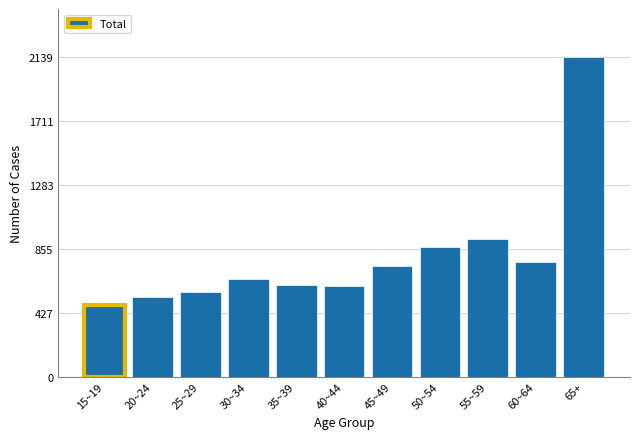

Is it true that the value at 15~19 is 479?

True